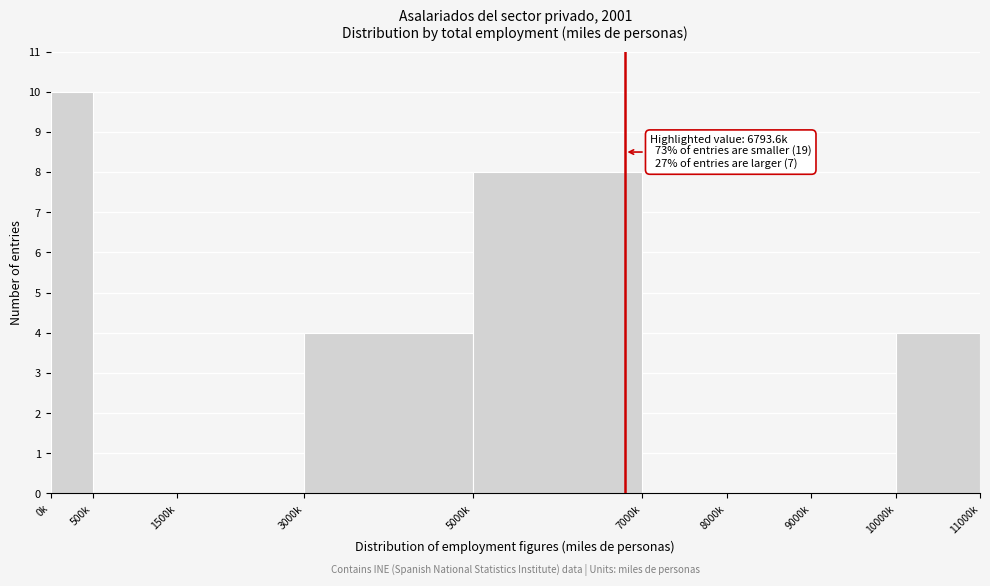

Reading left to right, list all the values displayed in this chart.

0k=10	500k=0	1500k=0	3000k=4	5000k=8	7000k=0	8000k=0	9000k=0	10000k=4